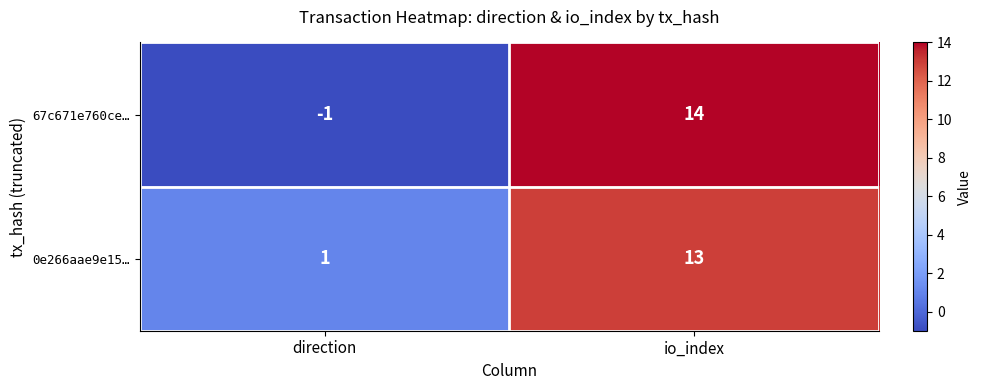

At which label does 0e266aae9e15… reach its peak?

io_index